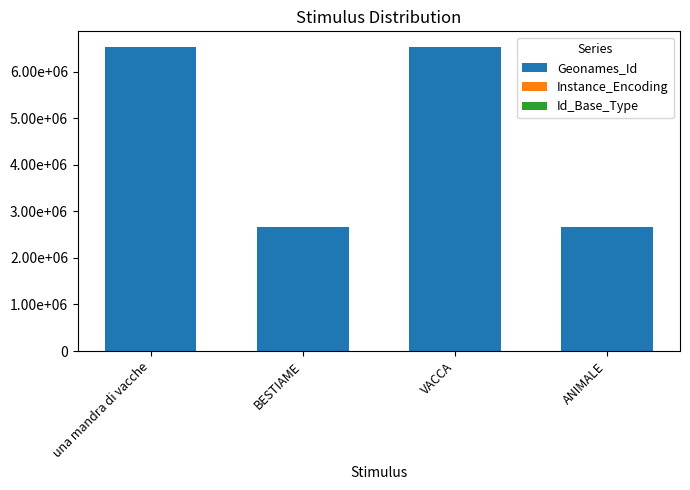

Are the bars grouped side by side (vs. stacked)?

No